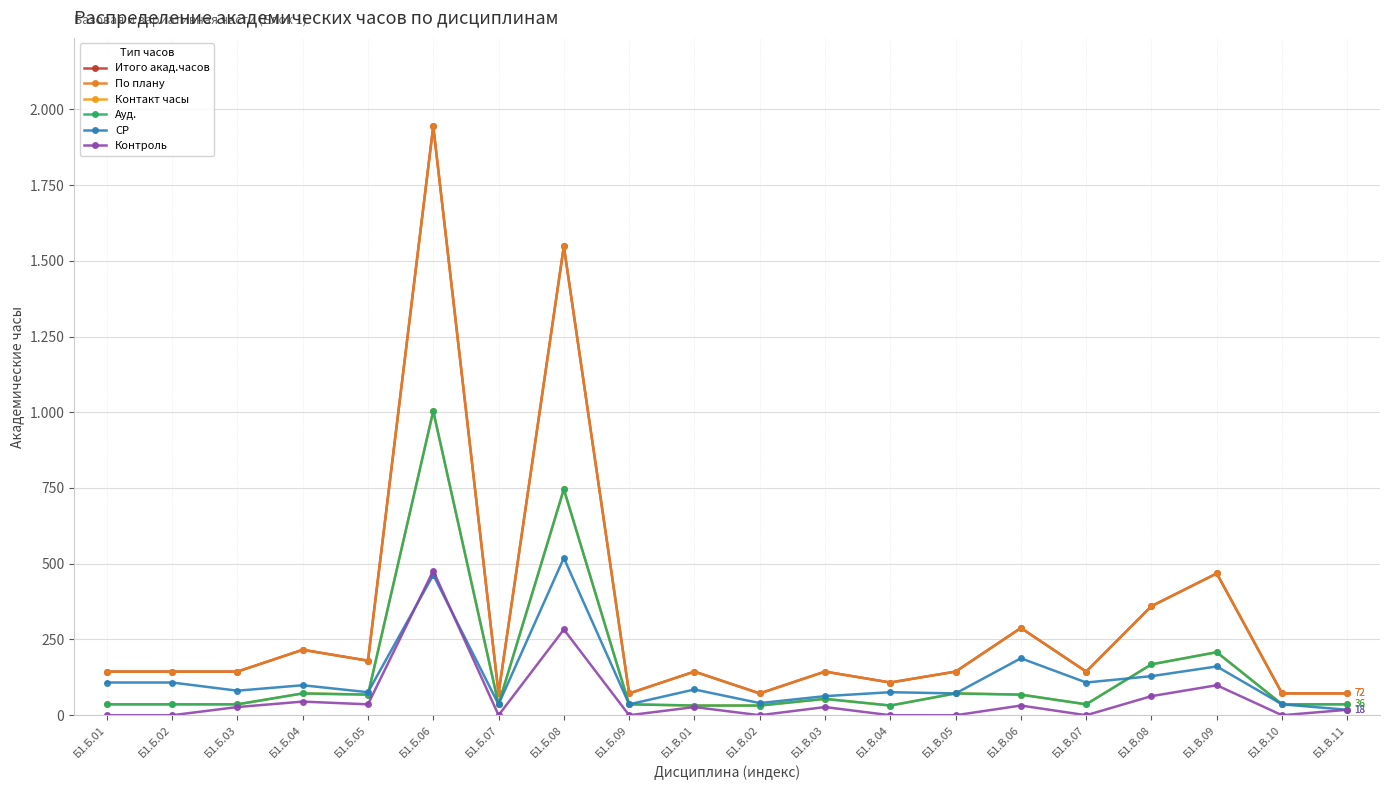

Is this an area chart (filled region under the line)?

No